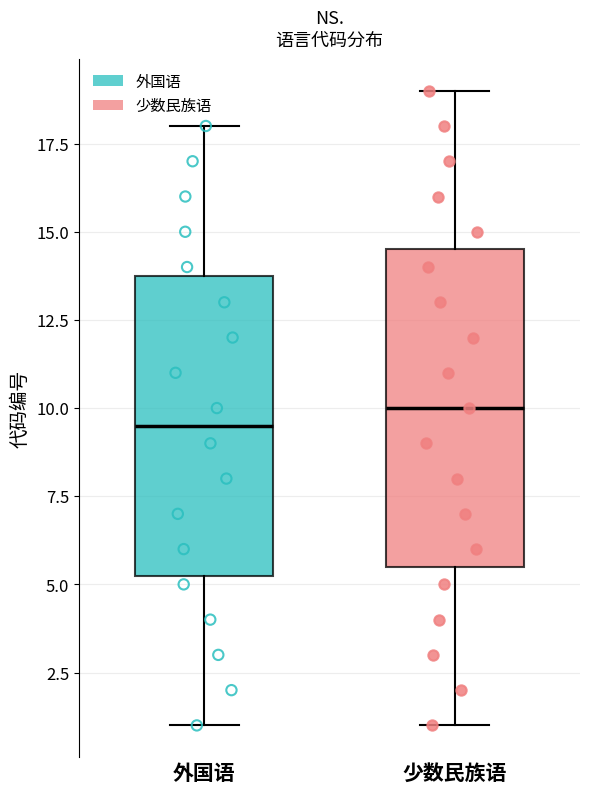

Where is the upper edge of the box for 少数民族语 on the y-axis? The values are not printed on the chart, so give them approximately, as read against the axis.

14.5